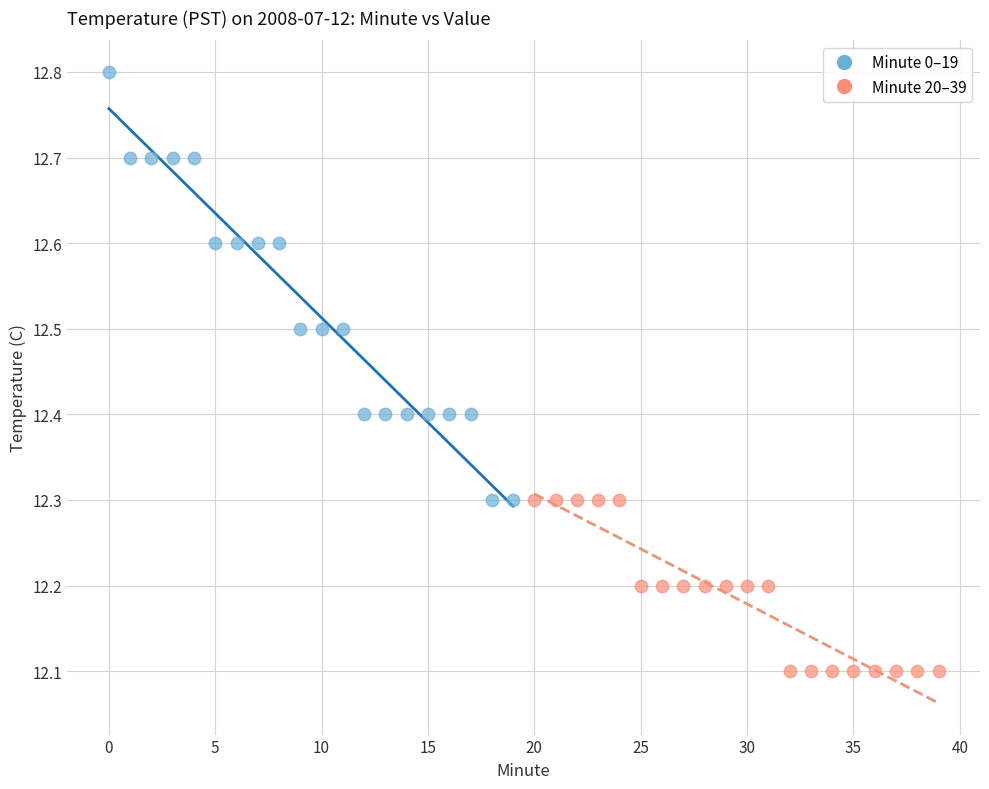

Which series has the largest Y range (max minus min)?

Minute 0–19